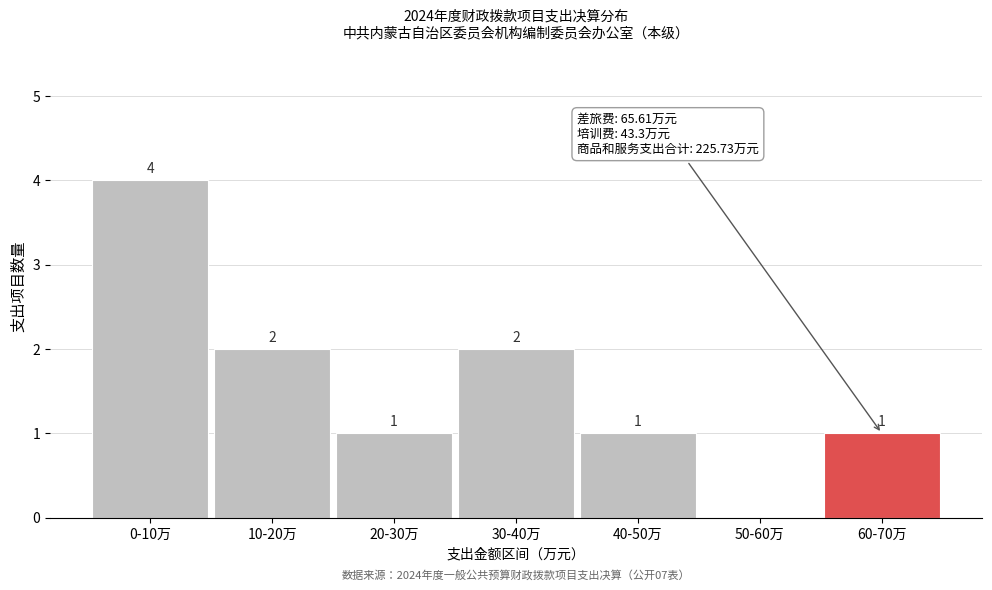

Reading left to right, transcribe all the data shown in this chart.

0-10万=4	10-20万=2	20-30万=1	30-40万=2	40-50万=1	50-60万=0	60-70万=1